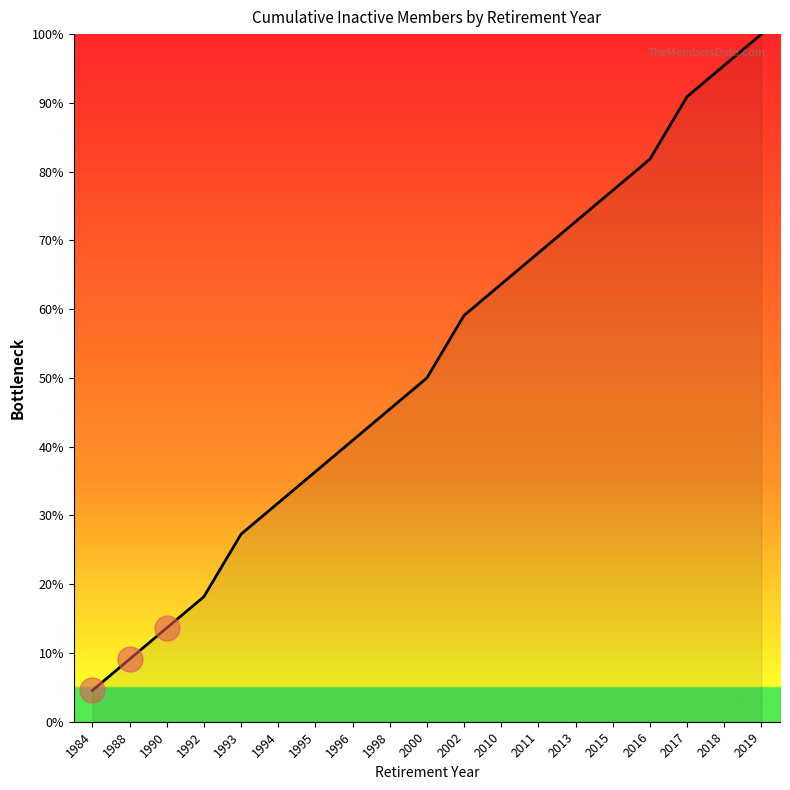

What is the change in value from 1995 to 2015?

+40.9